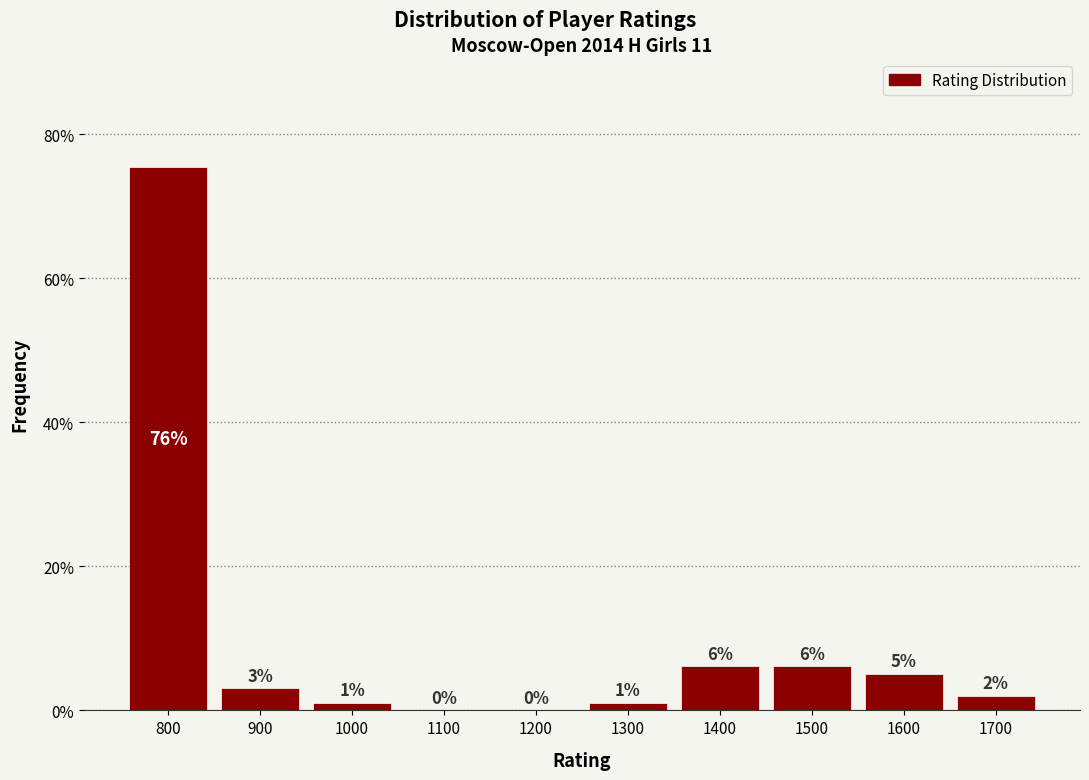

What is the sum of all values?

100.0